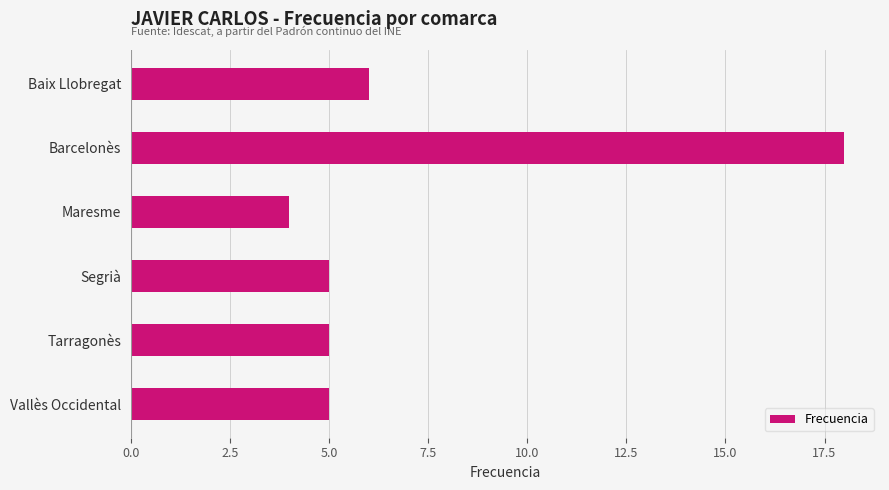

Which label corresponds to the smallest value in the chart?

Maresme